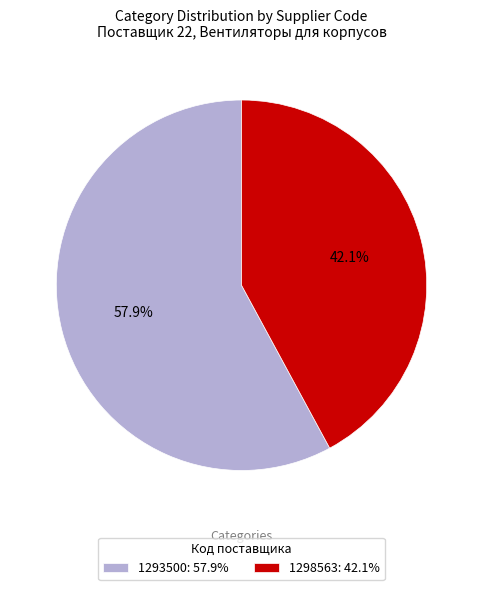

How many slices are in this pie chart?

2